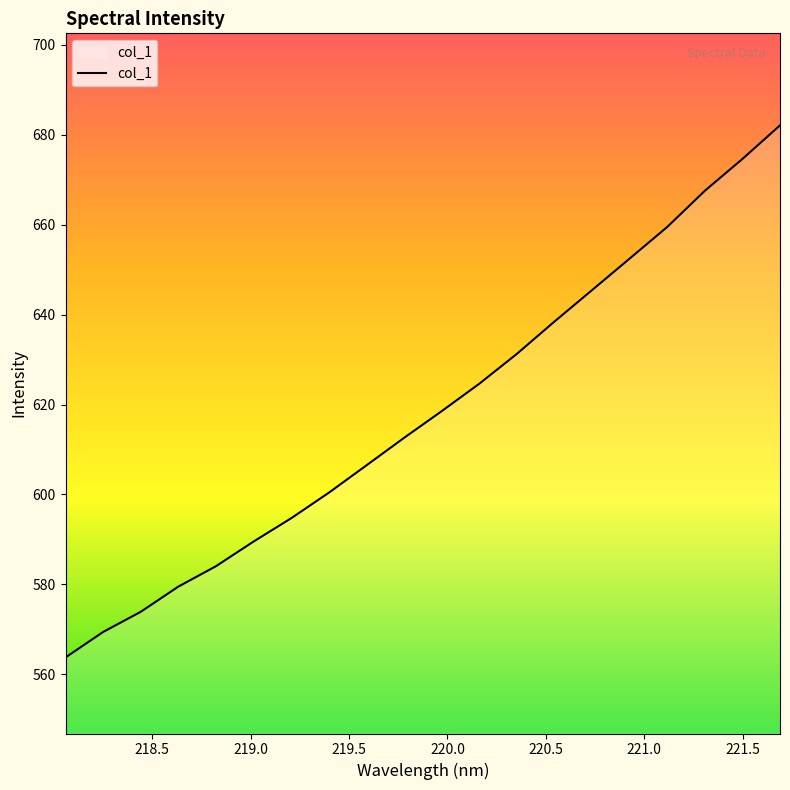

What is the greatest value displayed?

682.1